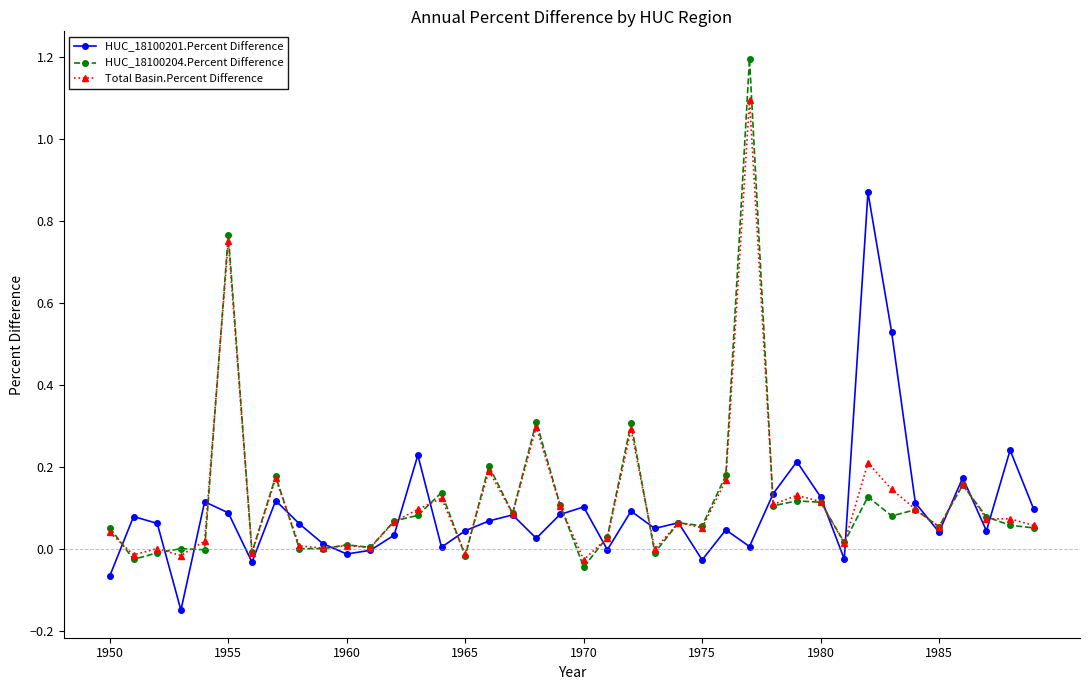

What is the sum of all Total Basin.Percent Difference values?

4.8